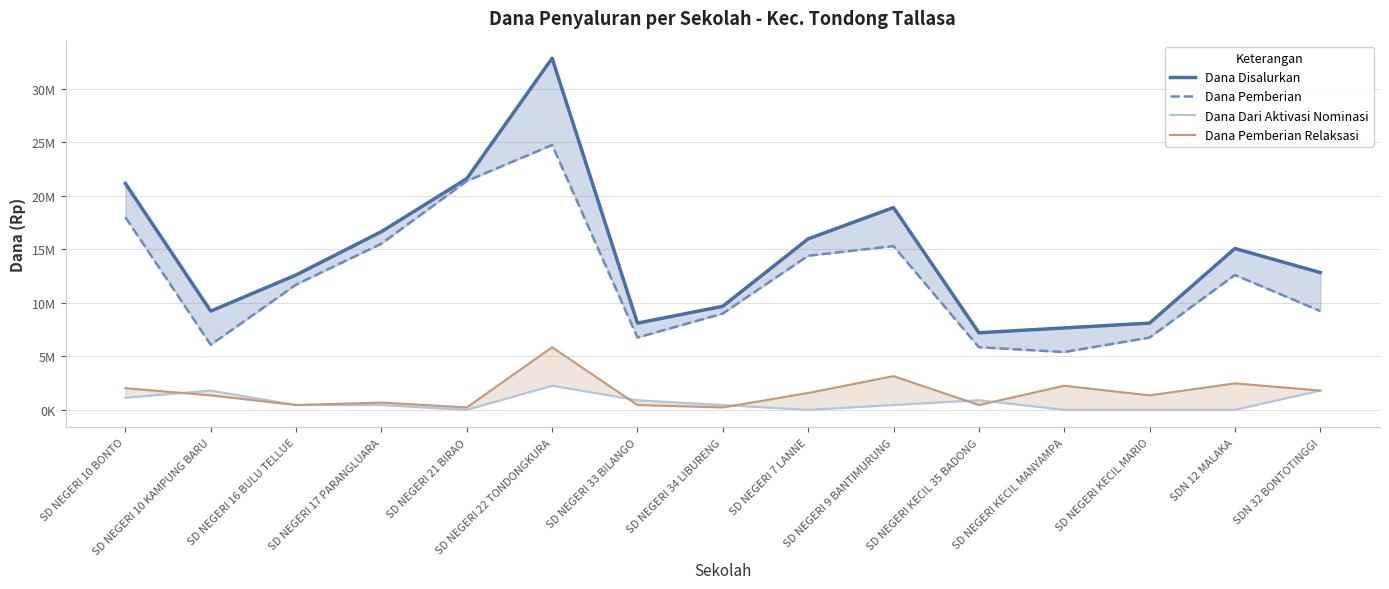

True or false: Dana Pemberian and Dana Dari Aktivasi Nominasi intersect in this chart.

False